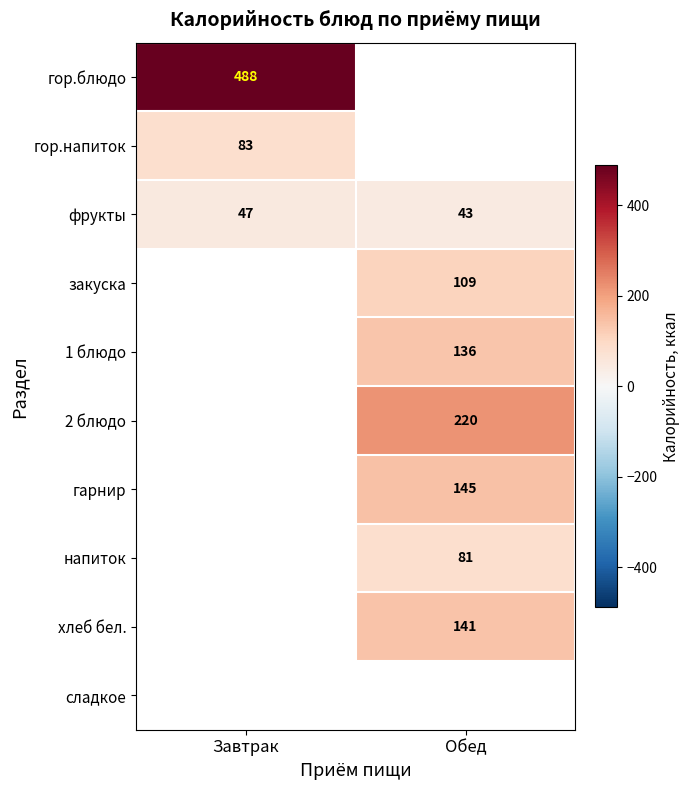

The фрукты series shows 43.0 at Обед. True or false?

True